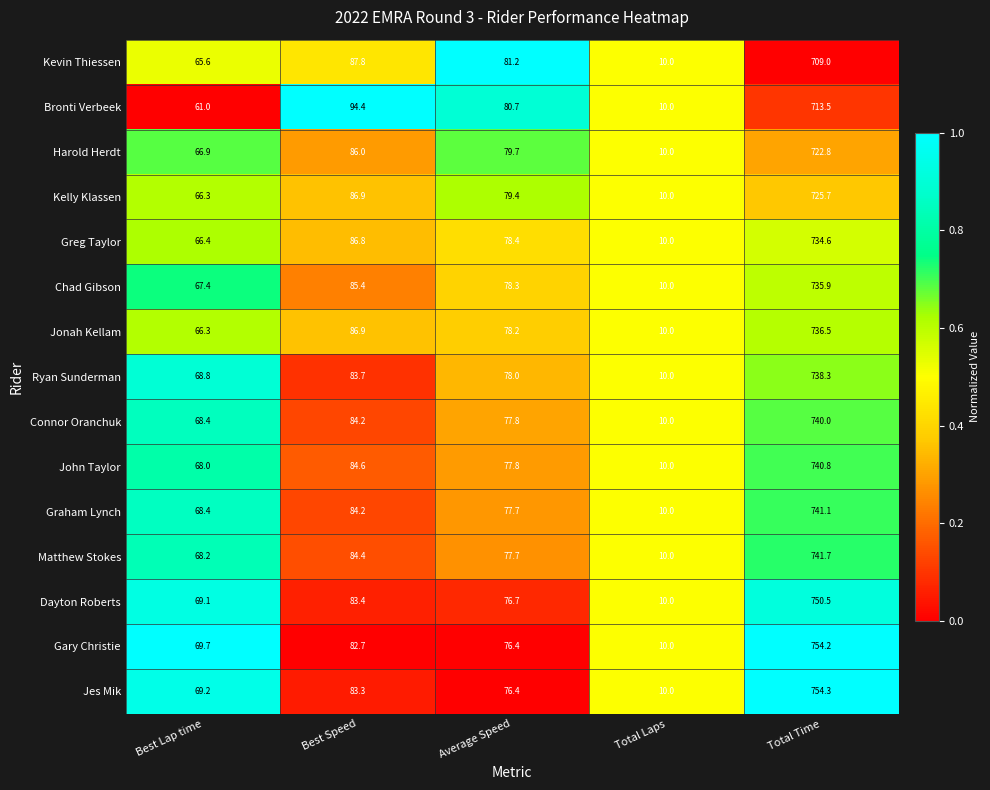

The Jes Mik series shows 4.0 at Total Laps. True or false?

False